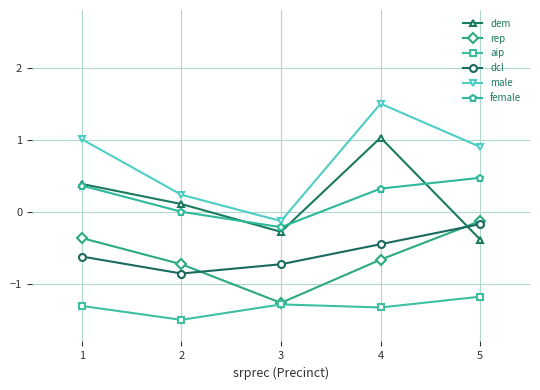

Is it true that rep equals -1.6 at 3?

False